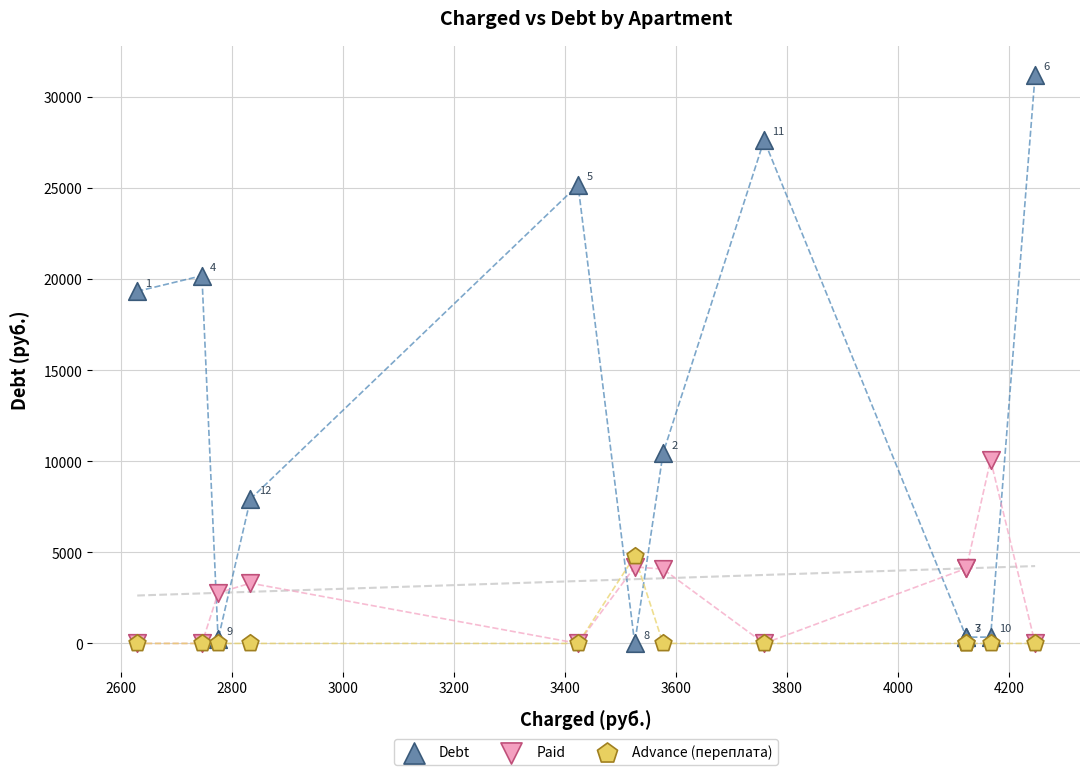

In the Debt series, what Y value is closest to 15605?

19327.0